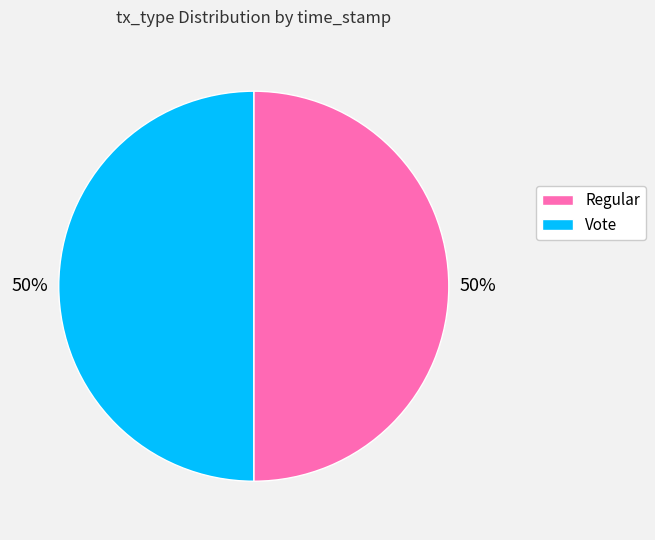

How many slices are in this pie chart?

2